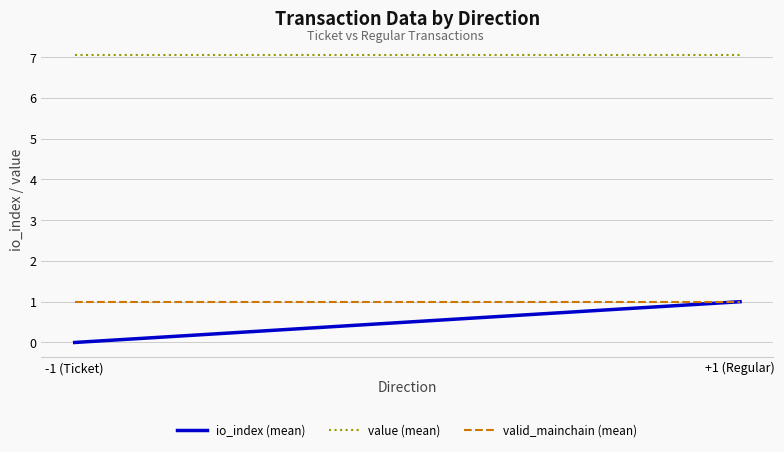

What is the sum of all valid_mainchain (mean) values?

2.0